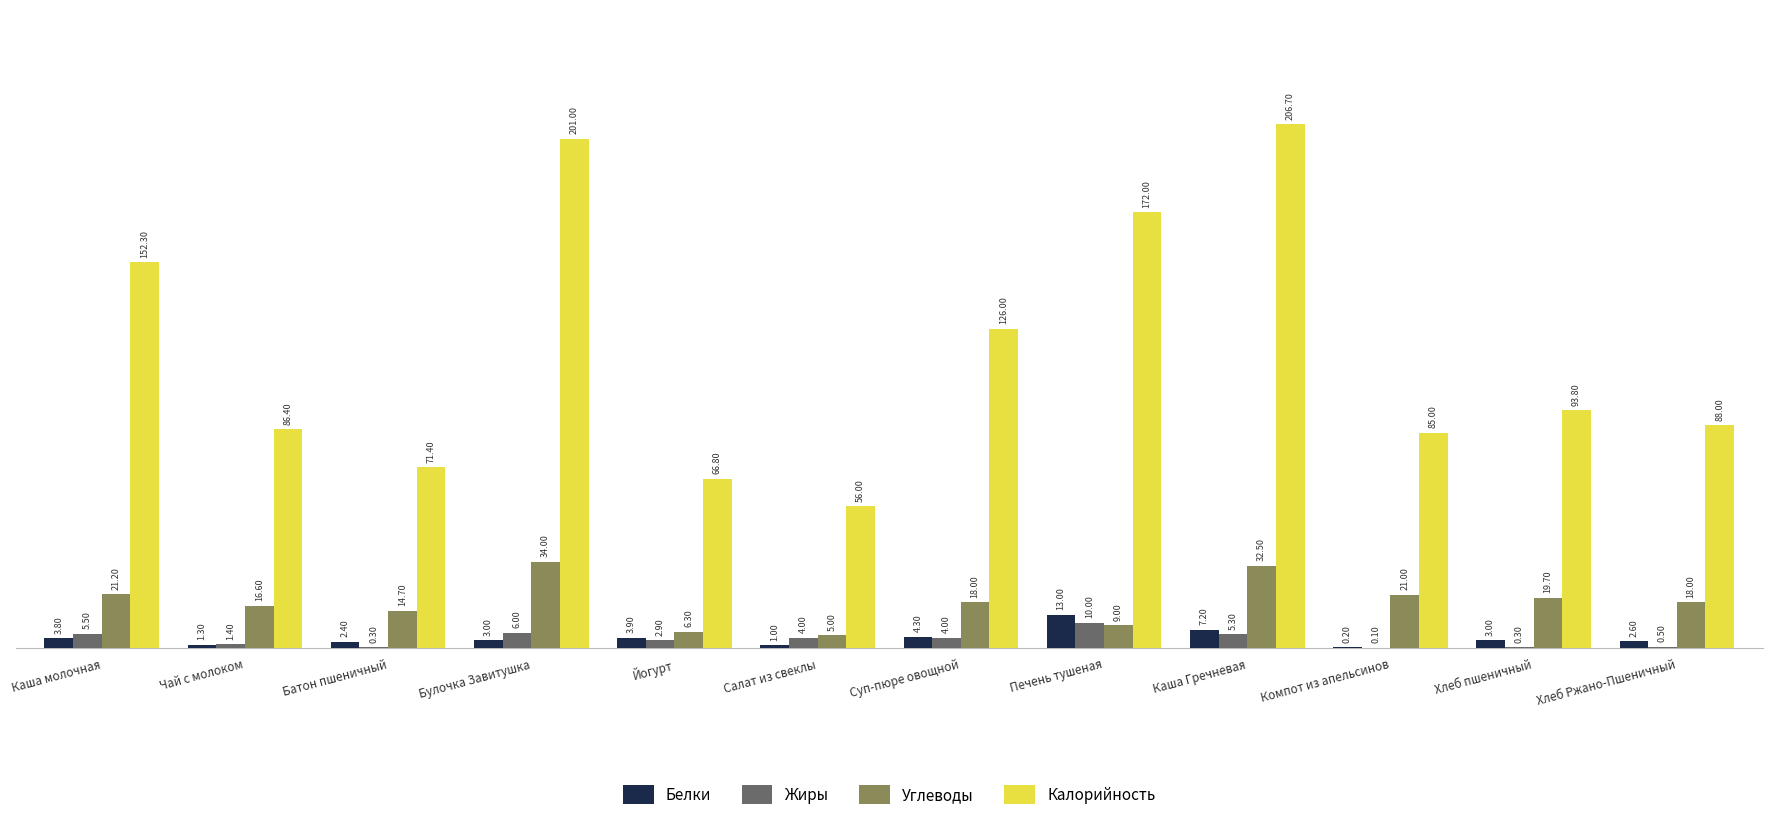

Is the value of Углеводы at Компот из апельсинов greater than the value of Жиры at Чай с молоком?

Yes